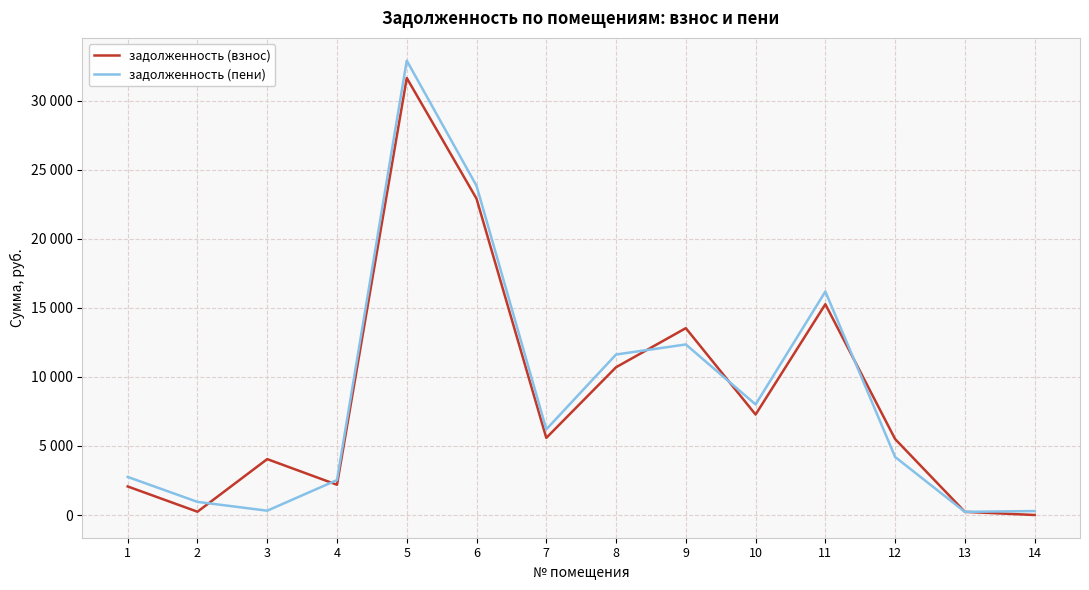

What are all the series names shown in the legend?

задолженность (взнос), задолженность (пени)